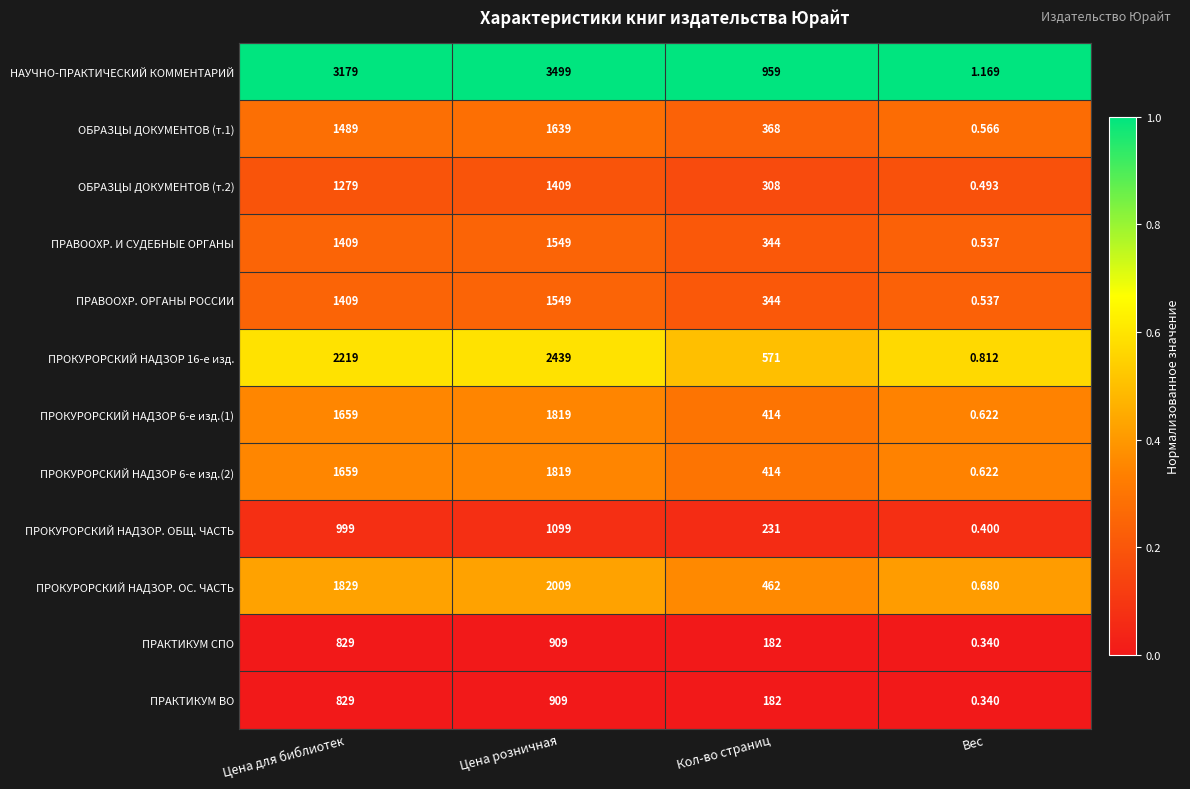

What is the total value across all series at Кол-во страниц?

4779.0